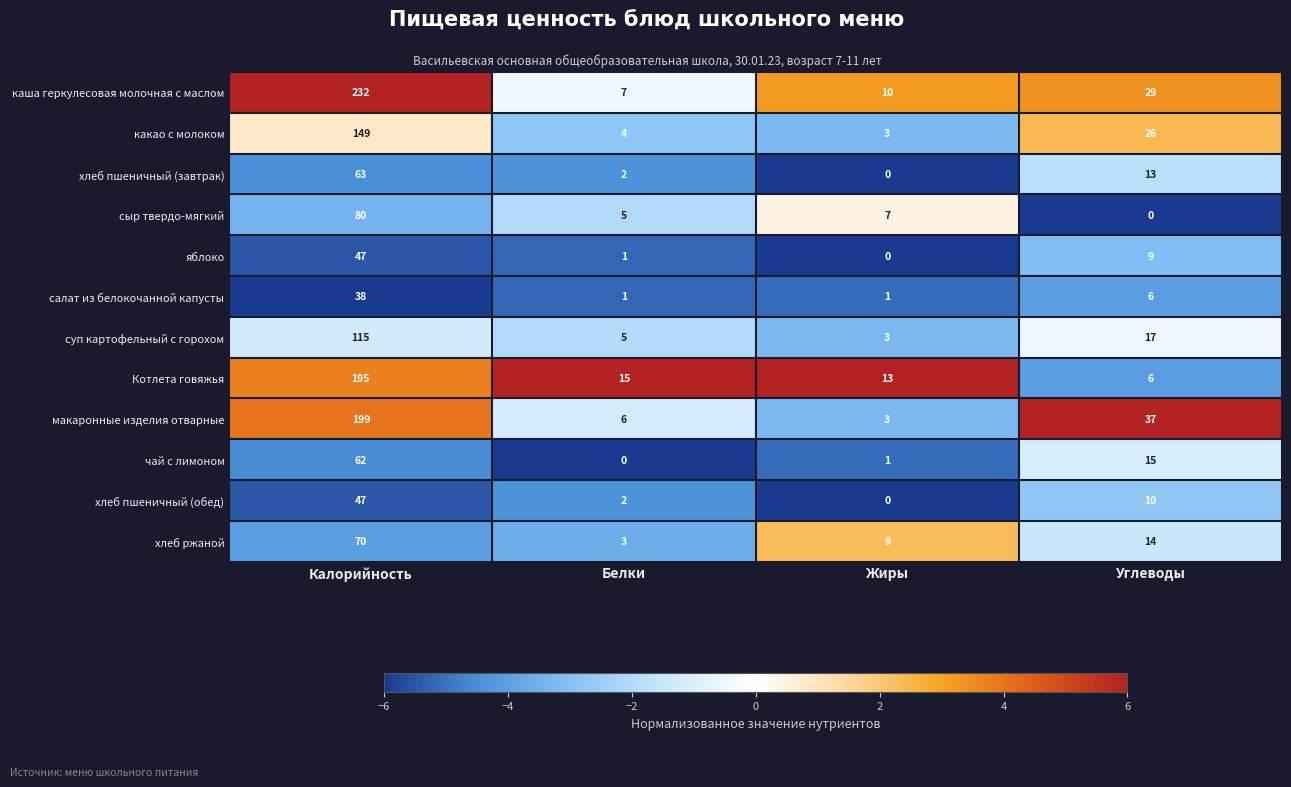

Is it true that какао с молоком equals 41 at Углеводы?

False